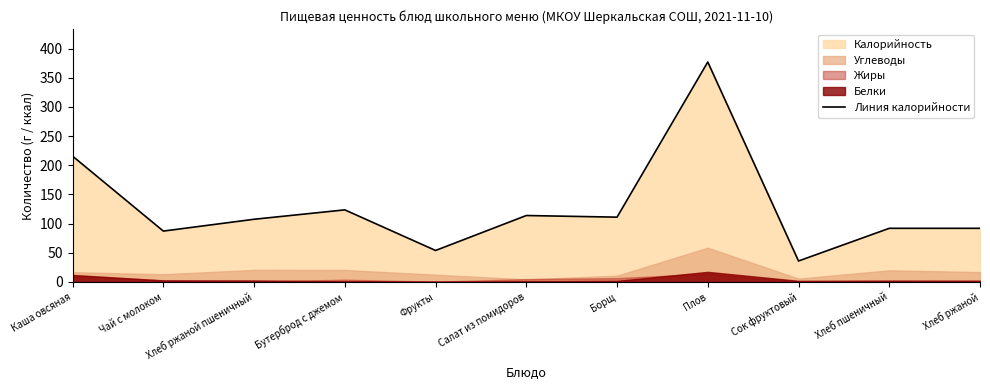

Reading right to left, what are all the values shown in this chart?

92.0	92.0	36.0	377.0	111.1	113.9	54.0	123.6	107.5	87.2	215.7